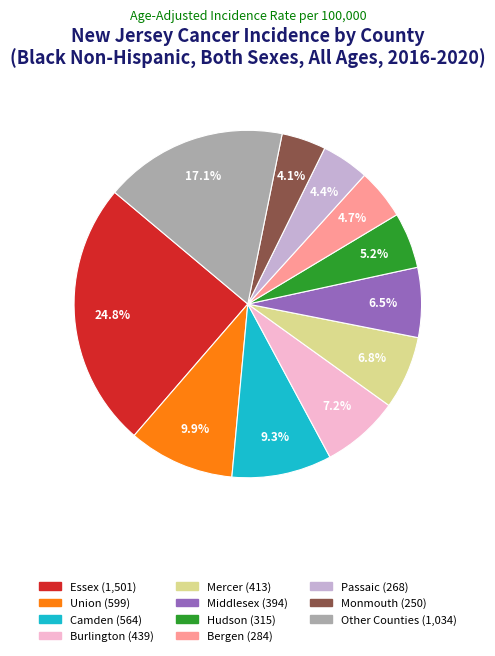

Is there any slice that represents more than half of the pie?

No